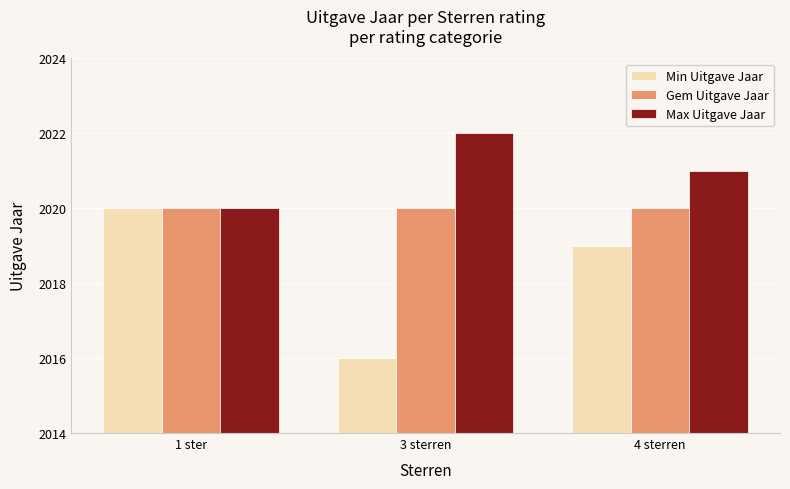

What is the average value of the Gem Uitgave Jaar series?

2020